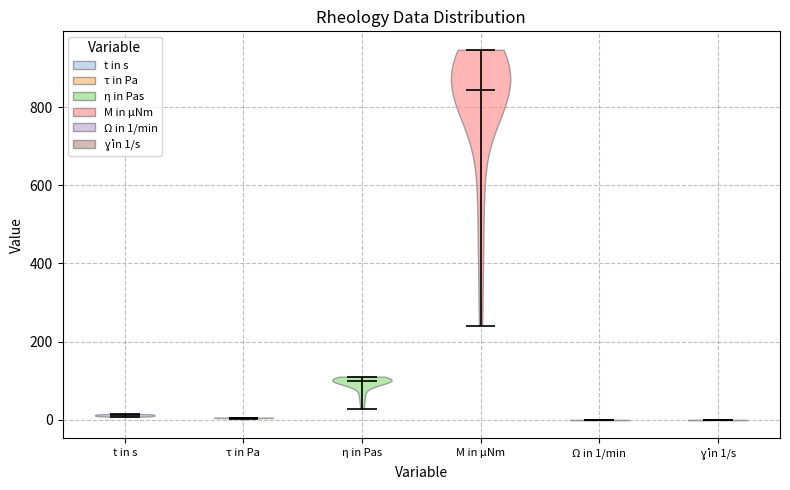

Reading left to right, read every violin against the y-axis: where its median line is, and the lowest and highest points it reaches. The values are not printed on the chart, so give them approximately, as read against the axis.

t in s: median line 20, lowest point 0, highest point 20
τ in Pa: median line 0, lowest point 0, highest point 0
η in Pas: median line 100, lowest point 20, highest point 120
M in µNm: median line 840, lowest point 240, highest point 940
Ω in 1/min: median line 0, lowest point 0, highest point 0
ɣ̇ in 1/s: median line 0, lowest point 0, highest point 0